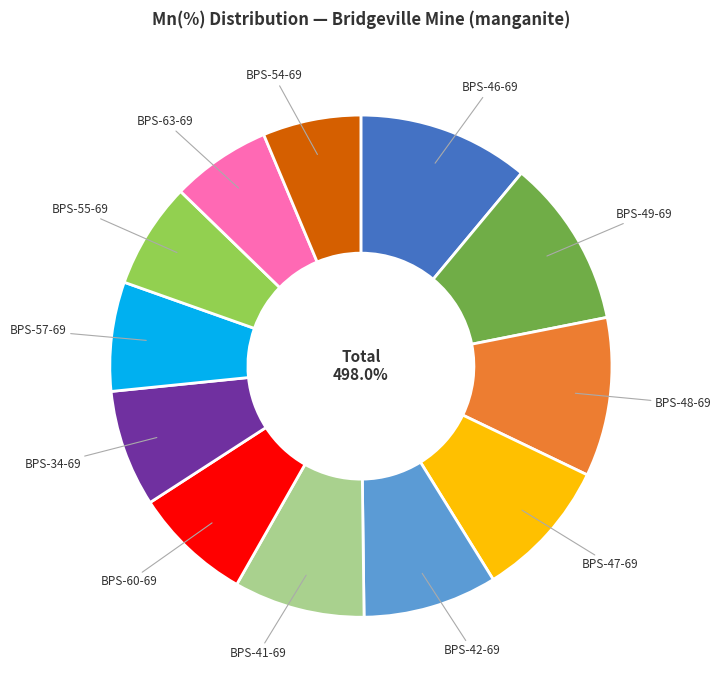

True or false: BPS-54-69 accounts for 6% of the total.

True